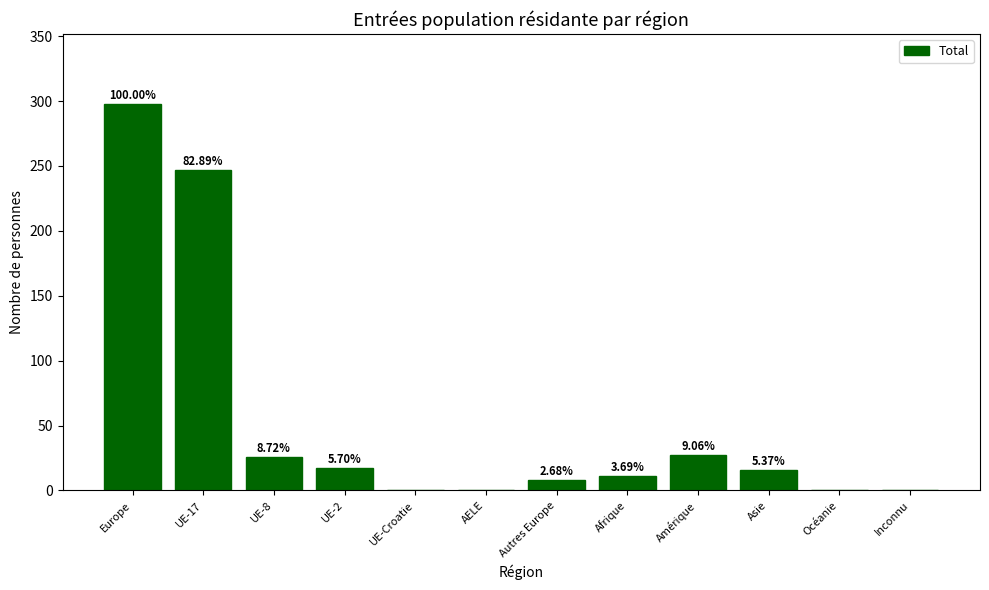

What is the average value?

54